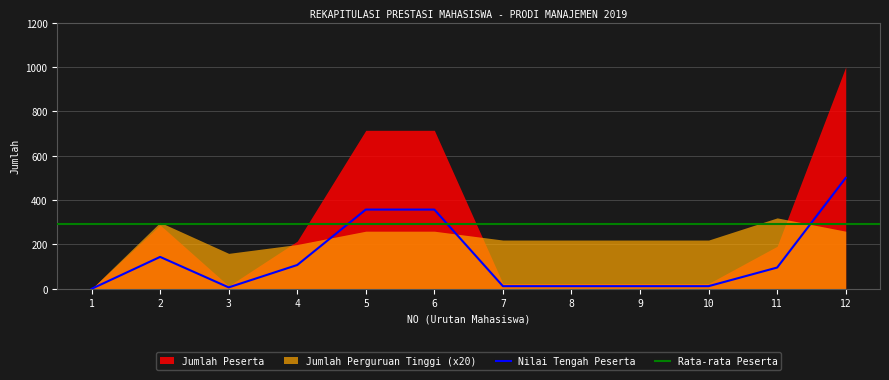

Is it true that Jumlah Perguruan Tinggi equals 23 at 11?

False